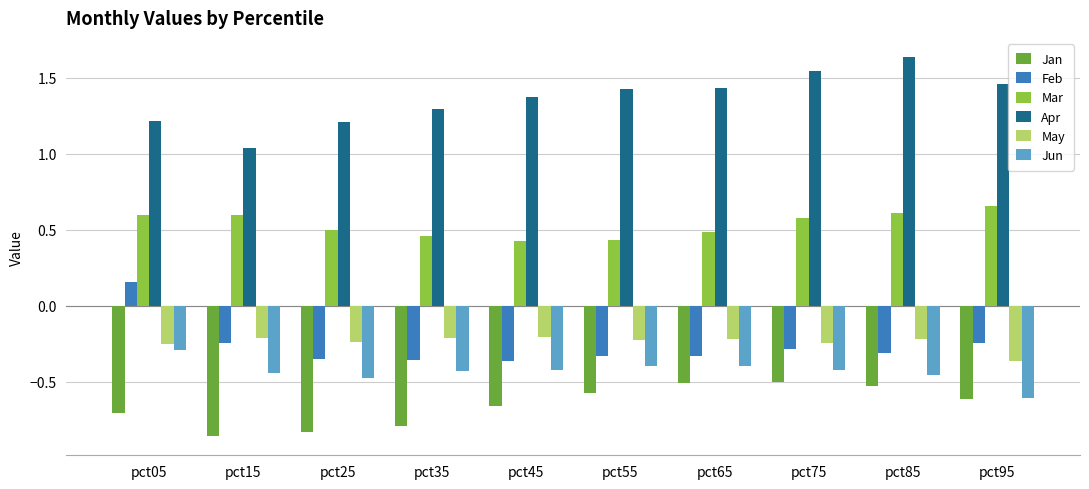

What is the spread (max minus min) of values at pct65?

1.9